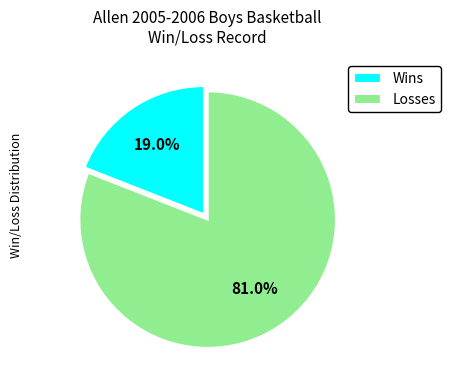

The Wins slice represents 19% of the pie. True or false?

True